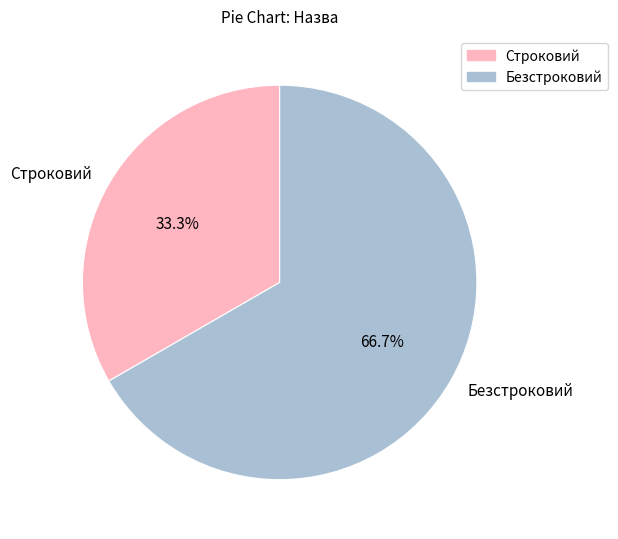

Count the number of slices in the pie.

2